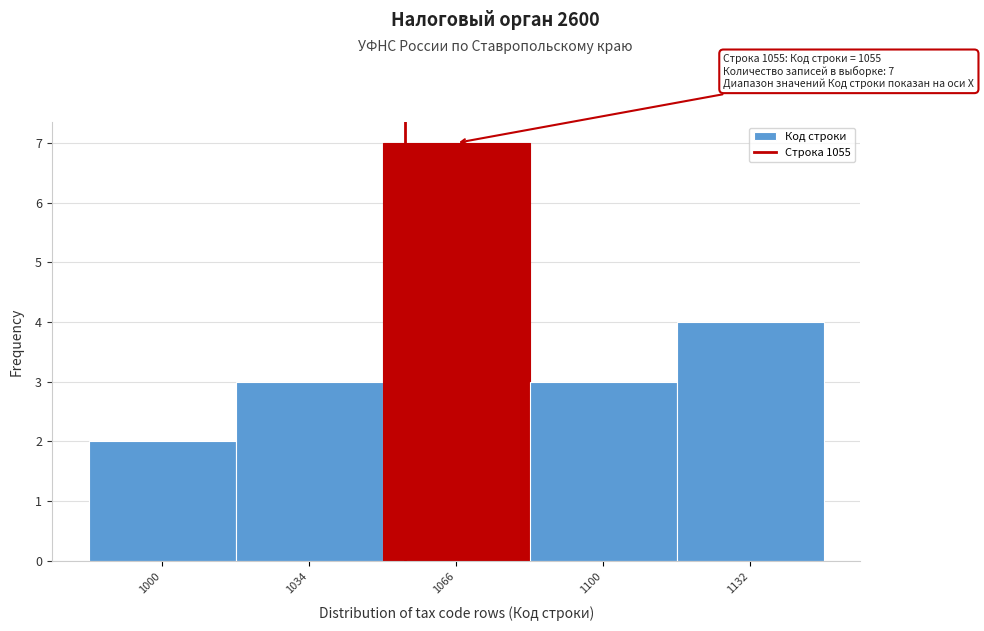

Over which range of the x-axis is the bar tallest?

1050 to 1083